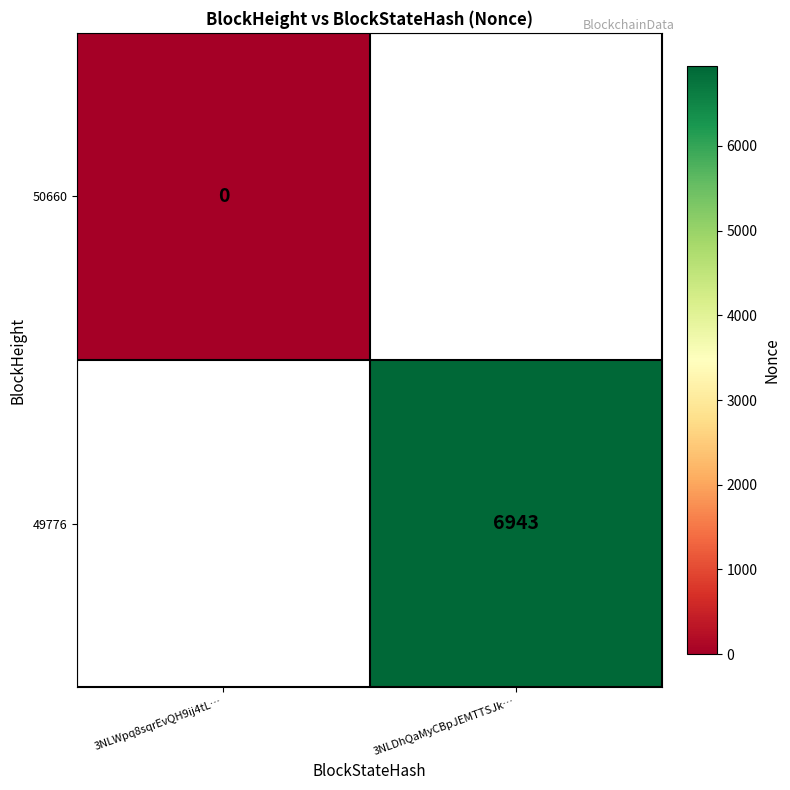

Which label corresponds to the largest value in the chart?

3NLDhQaMyCBpJEMTTSJk…